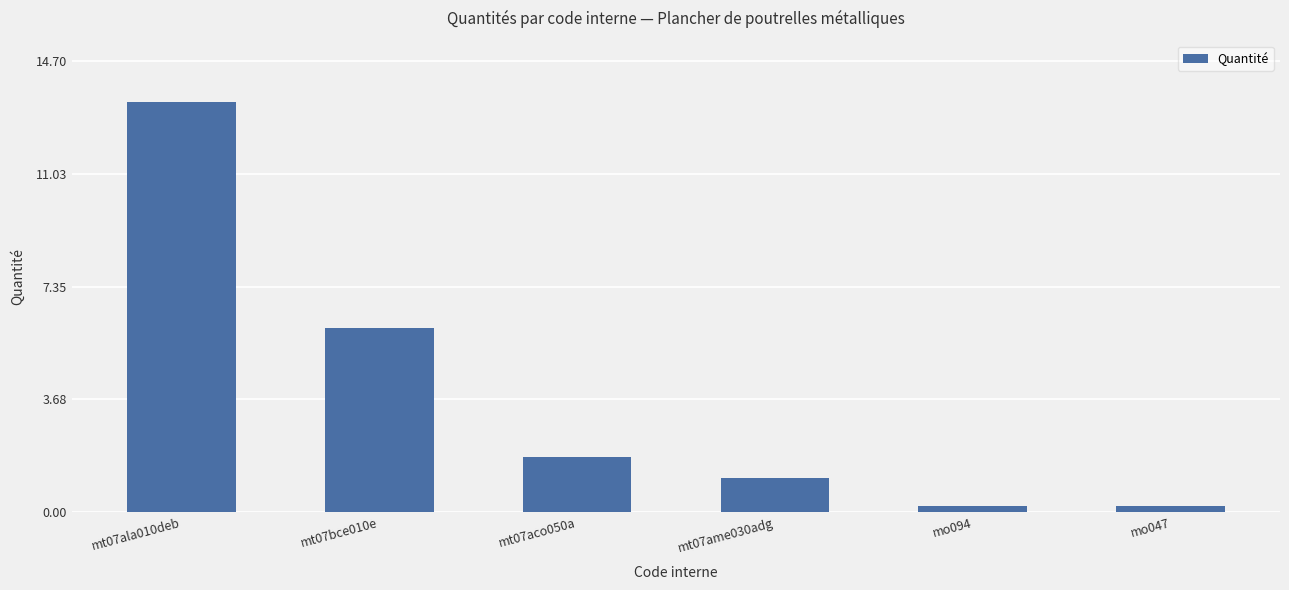

Are the bars horizontal?

No